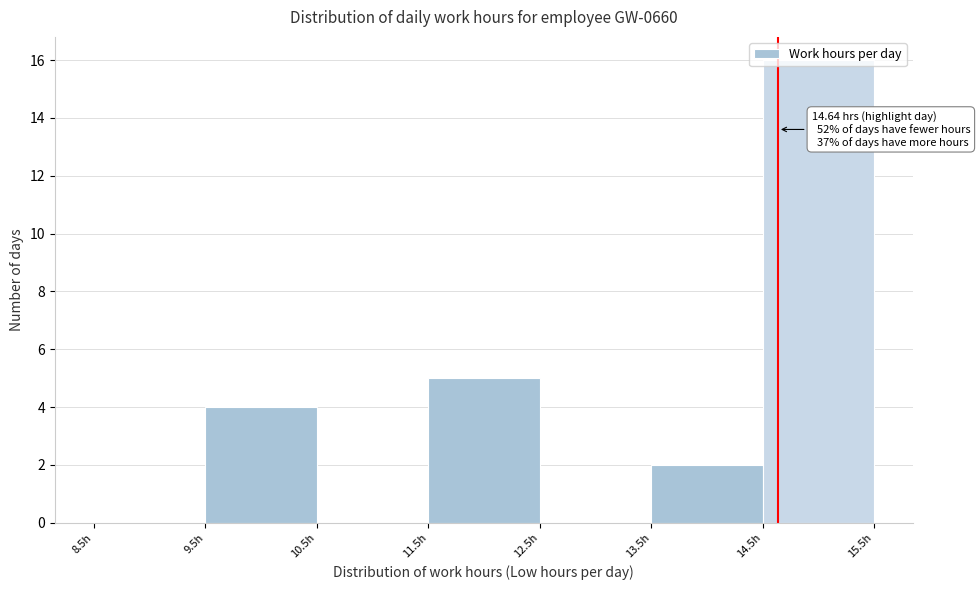

Which range on the x-axis has the tallest bar?

14.5 to 15.5